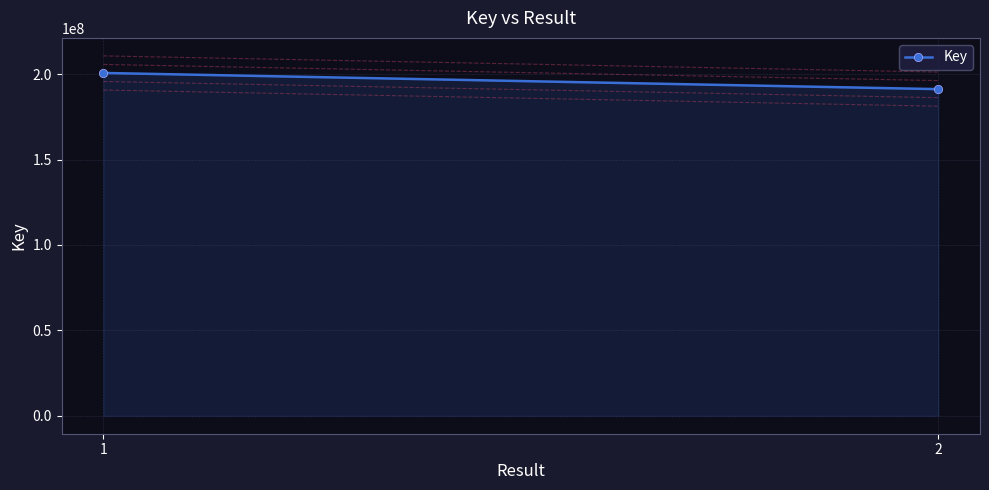

Reading left to right, list all the values displayed in this chart.

200746996	191271049